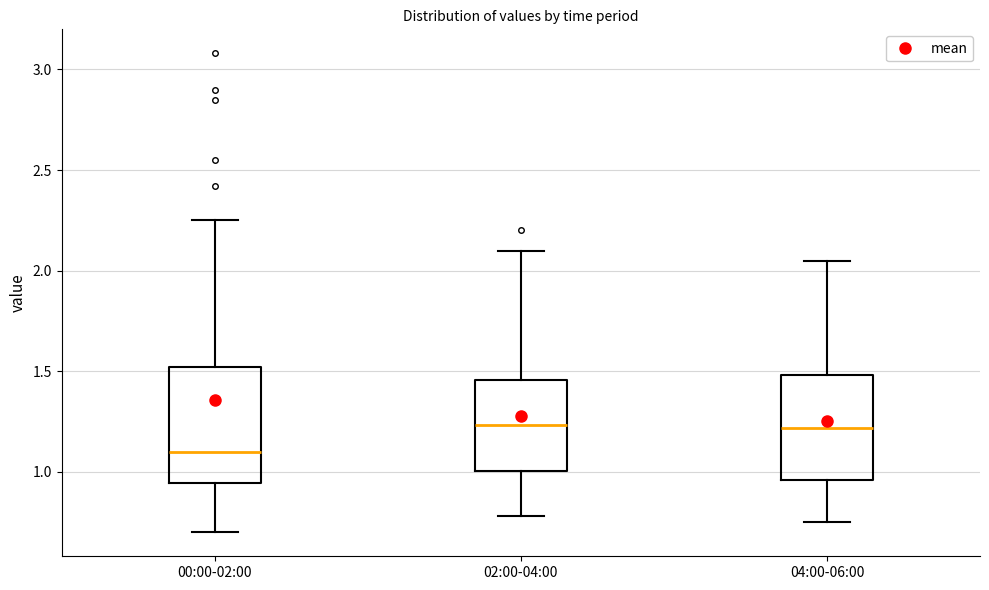

Where does the upper whisker of the box for 00:00-02:00 end on the y-axis? The values are not printed on the chart, so give them approximately, as read against the axis.

2.25